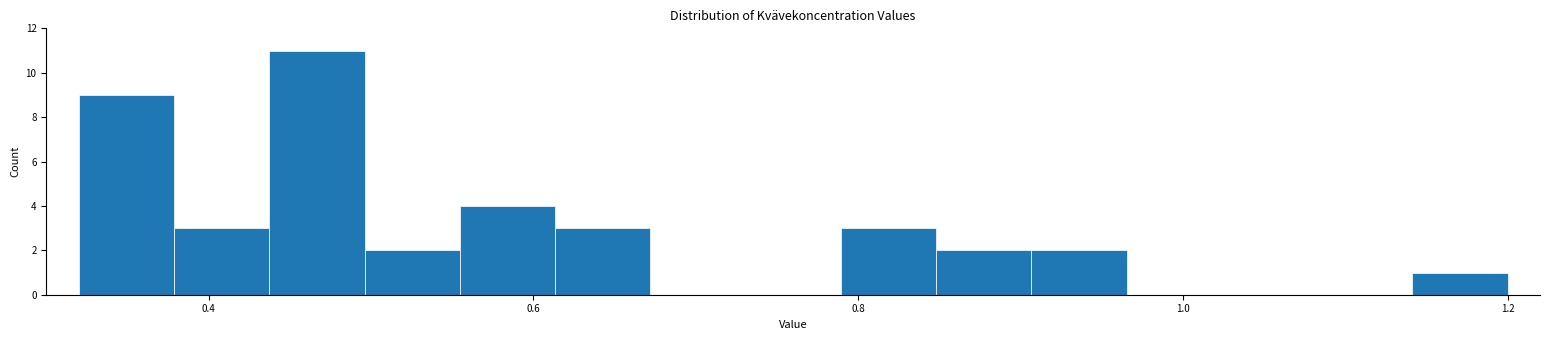

Read against the x-axis, roughly where is the centre of the tallest bar?

0.46